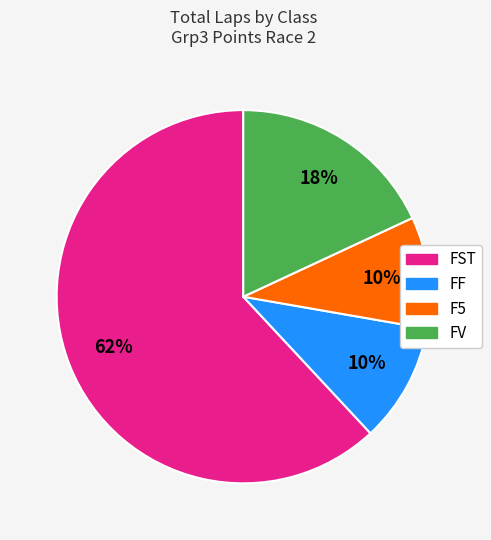

To the nearest percent, what is the average slice percentage?

25%